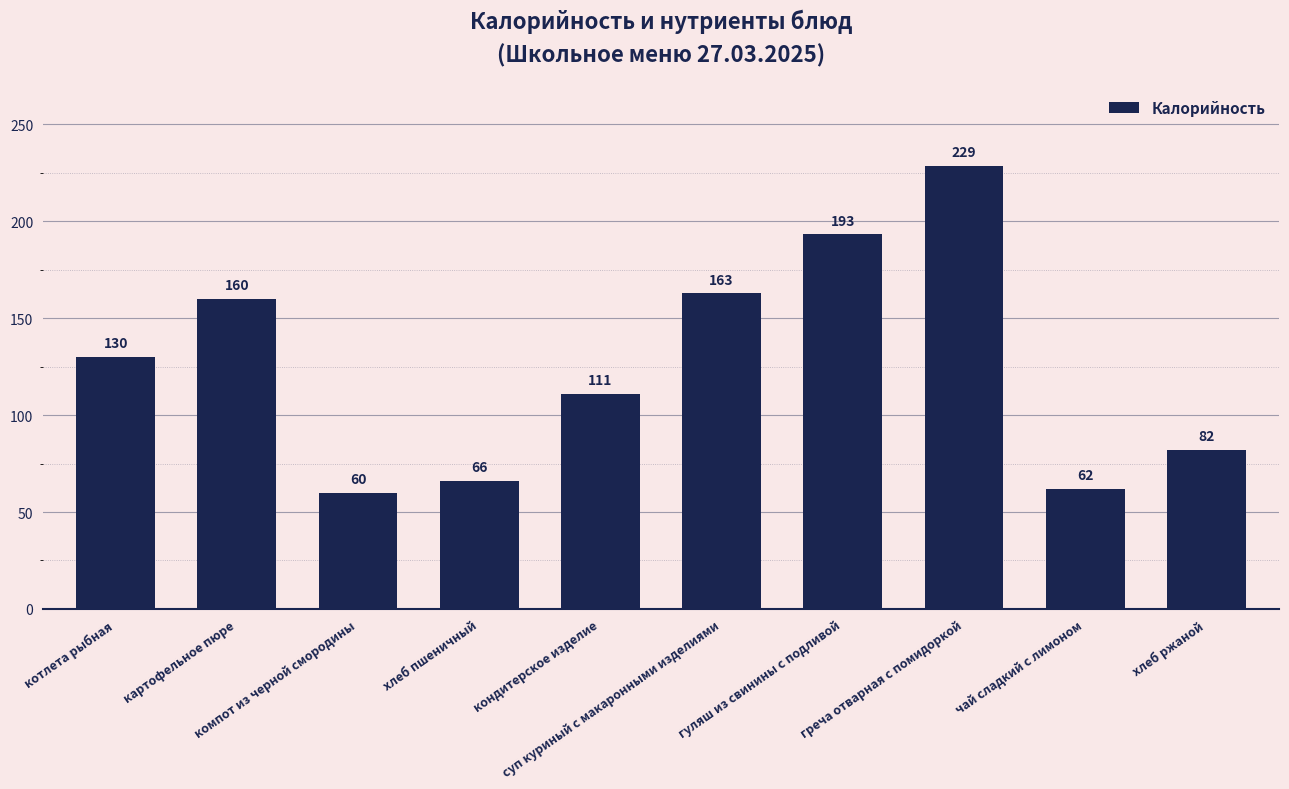

Which category has the lowest value across all series?

компот из черной смородины